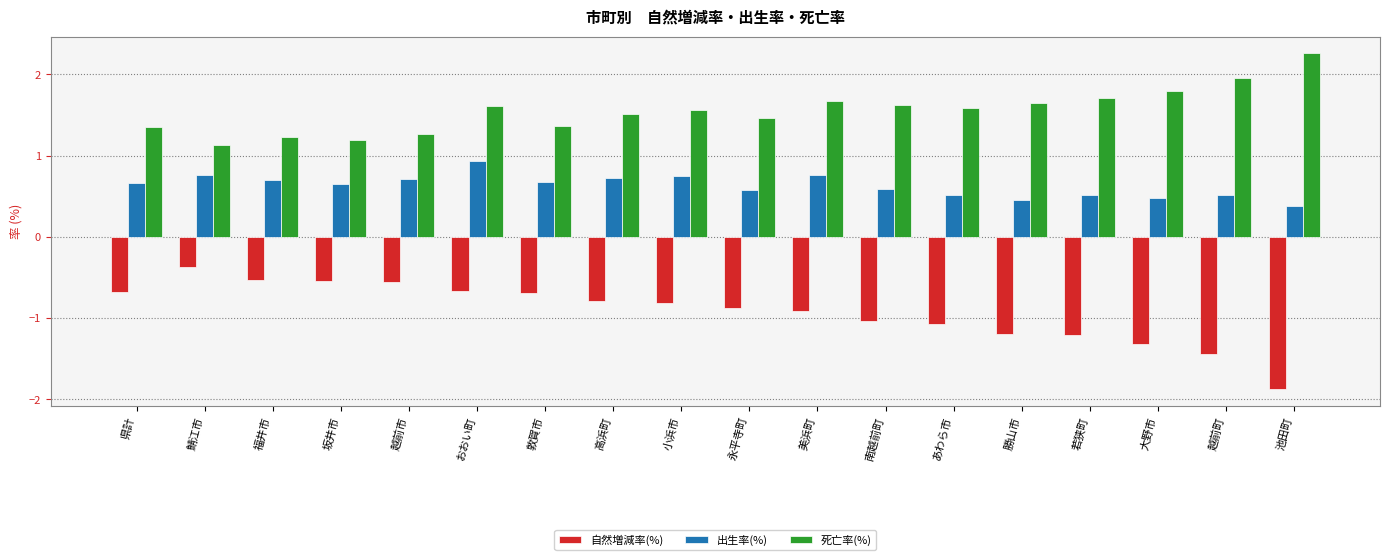

Rank the series by their average value, from lowest to highest.

自然増減率(%), 出生率(%), 死亡率(%)